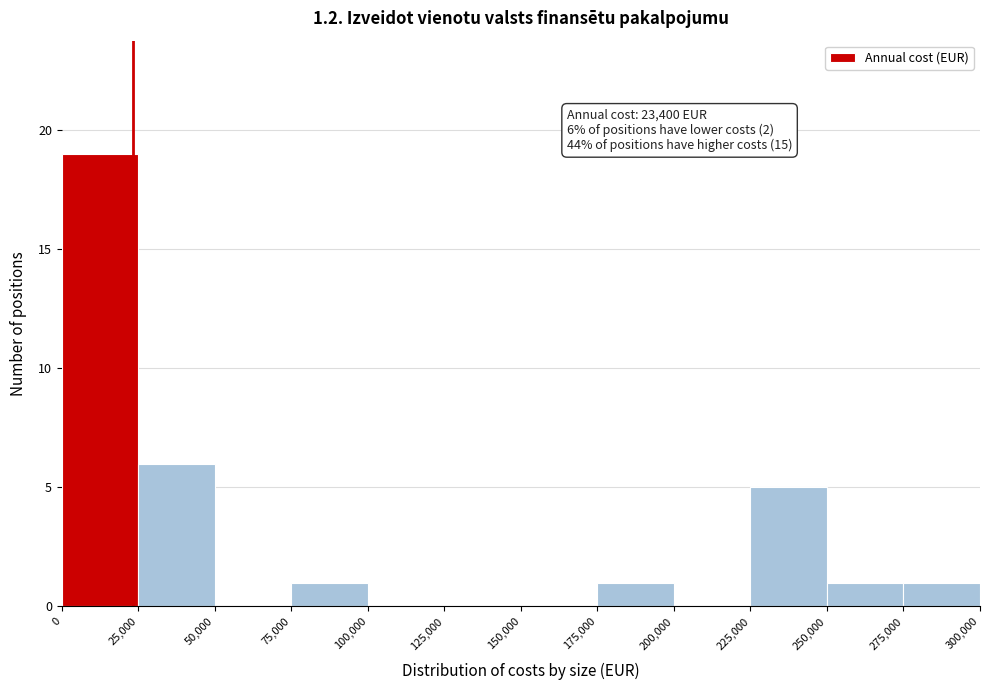

Over which range of the x-axis is the bar tallest?

0 to 25,000